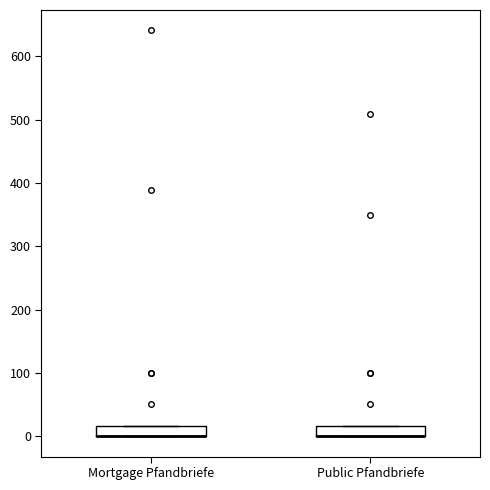

Where is the lower edge of the box for Public Pfandbriefe on the y-axis? The values are not printed on the chart, so give them approximately, as read against the axis.

0